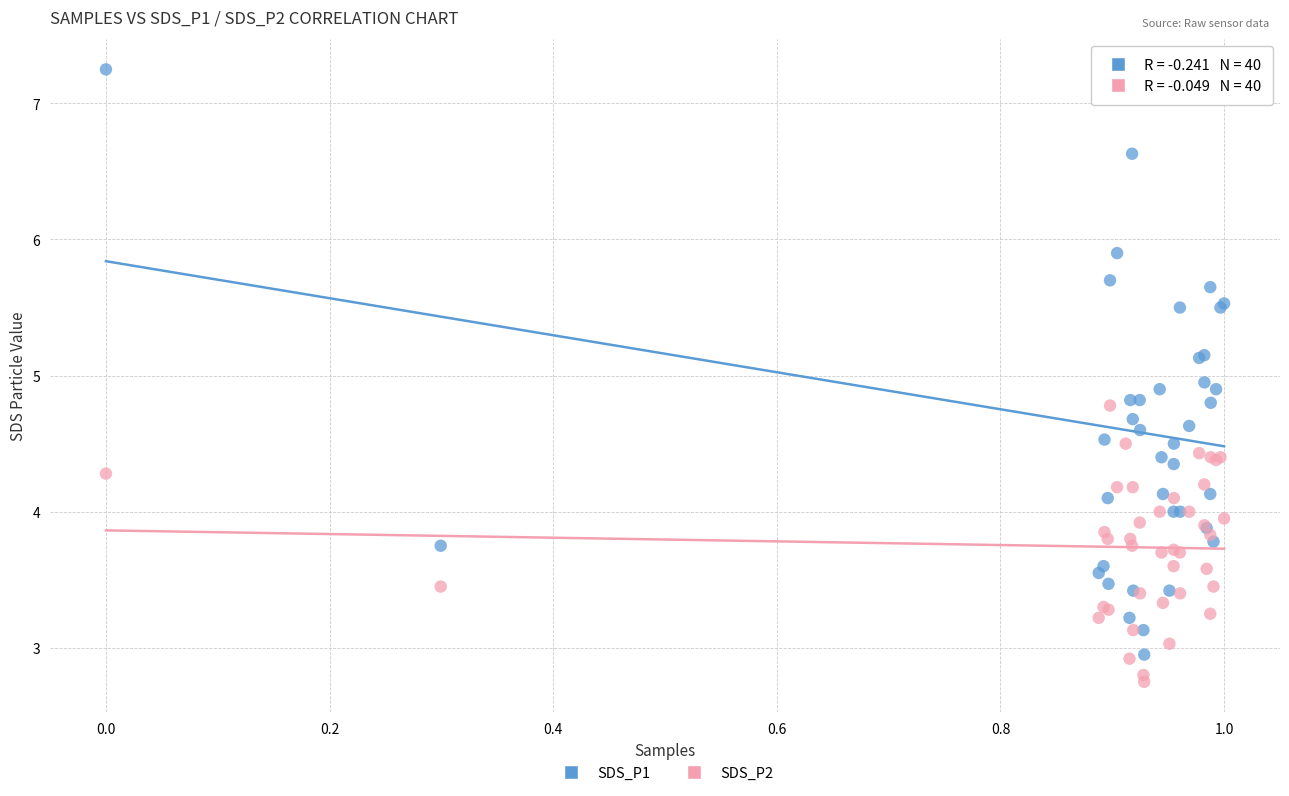

Which series contains the highest Y value?

SDS_P1